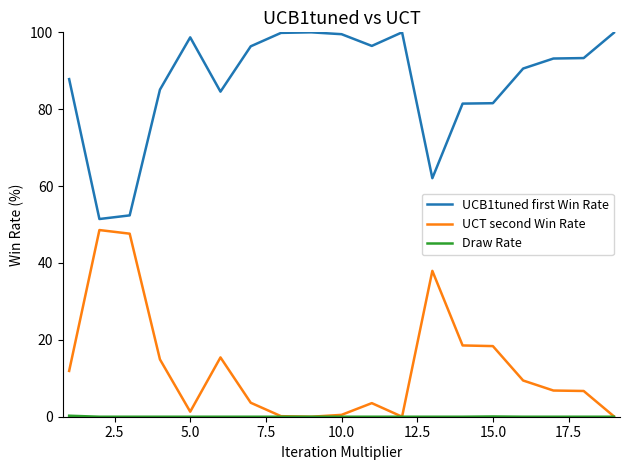

What is the greatest value displayed?

100.0